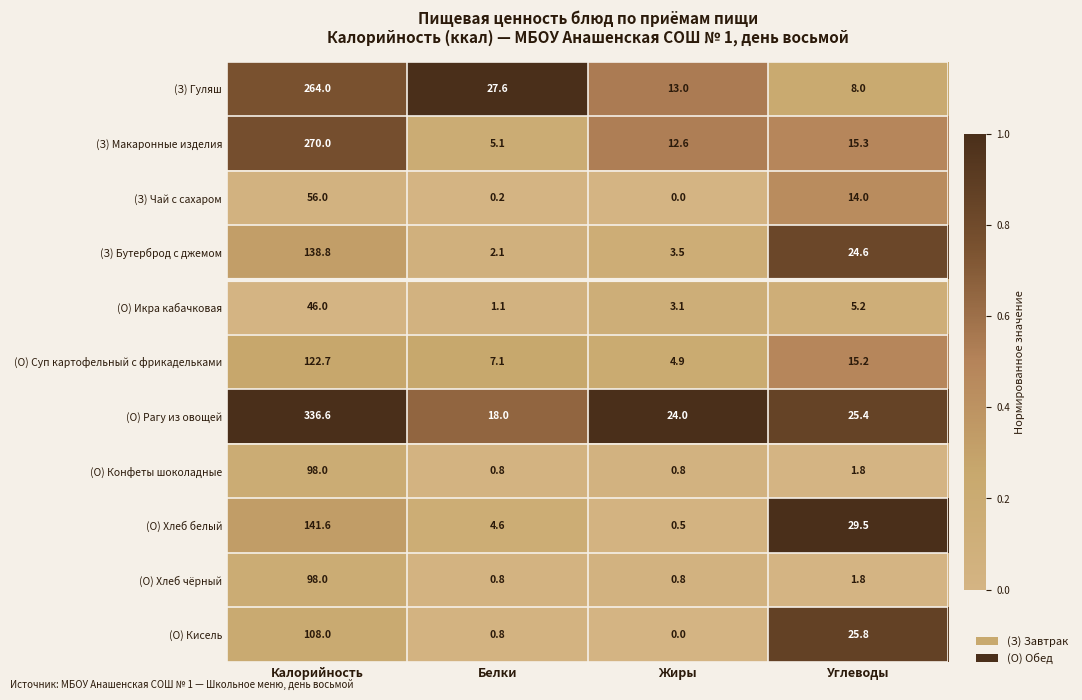

Which category has the highest value across all series?

Калорийность